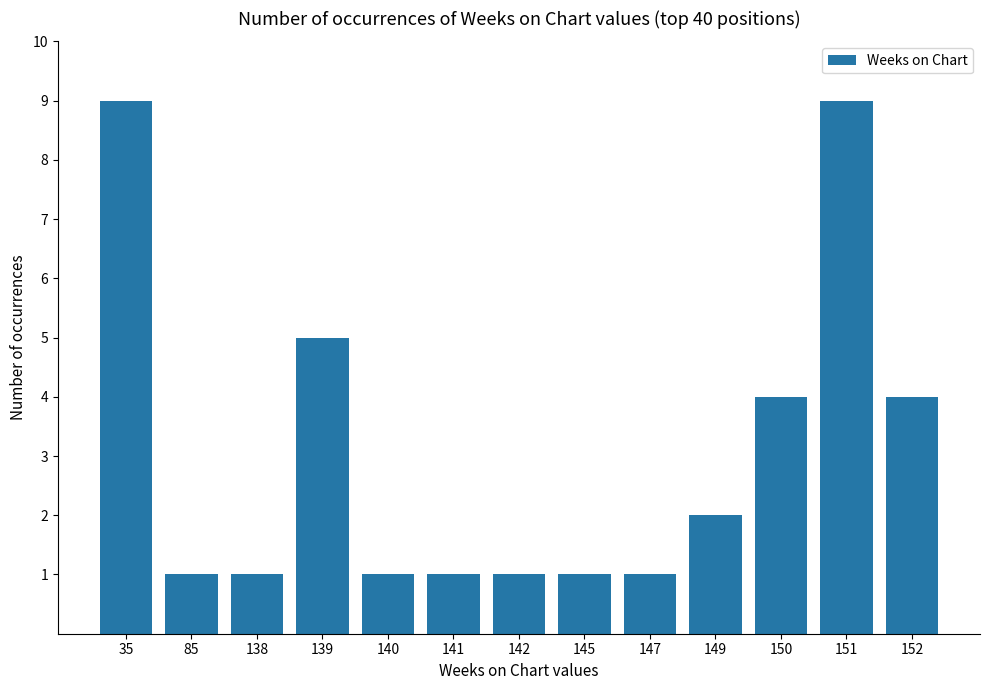

What is the maximum value shown in the chart?

9